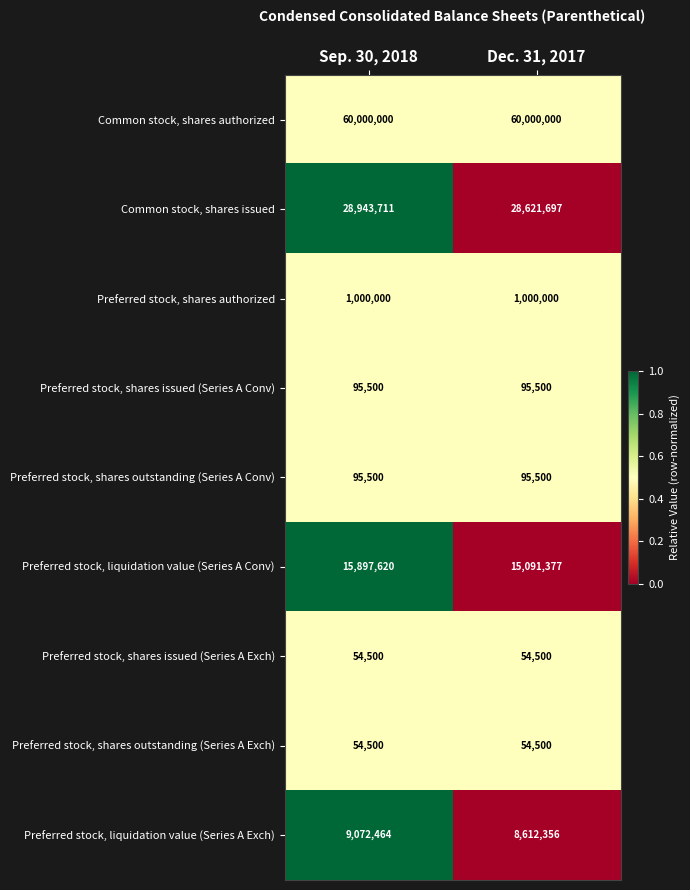

What is the sum of all Preferred stock, shares issued (Series A Exch) values?

109000